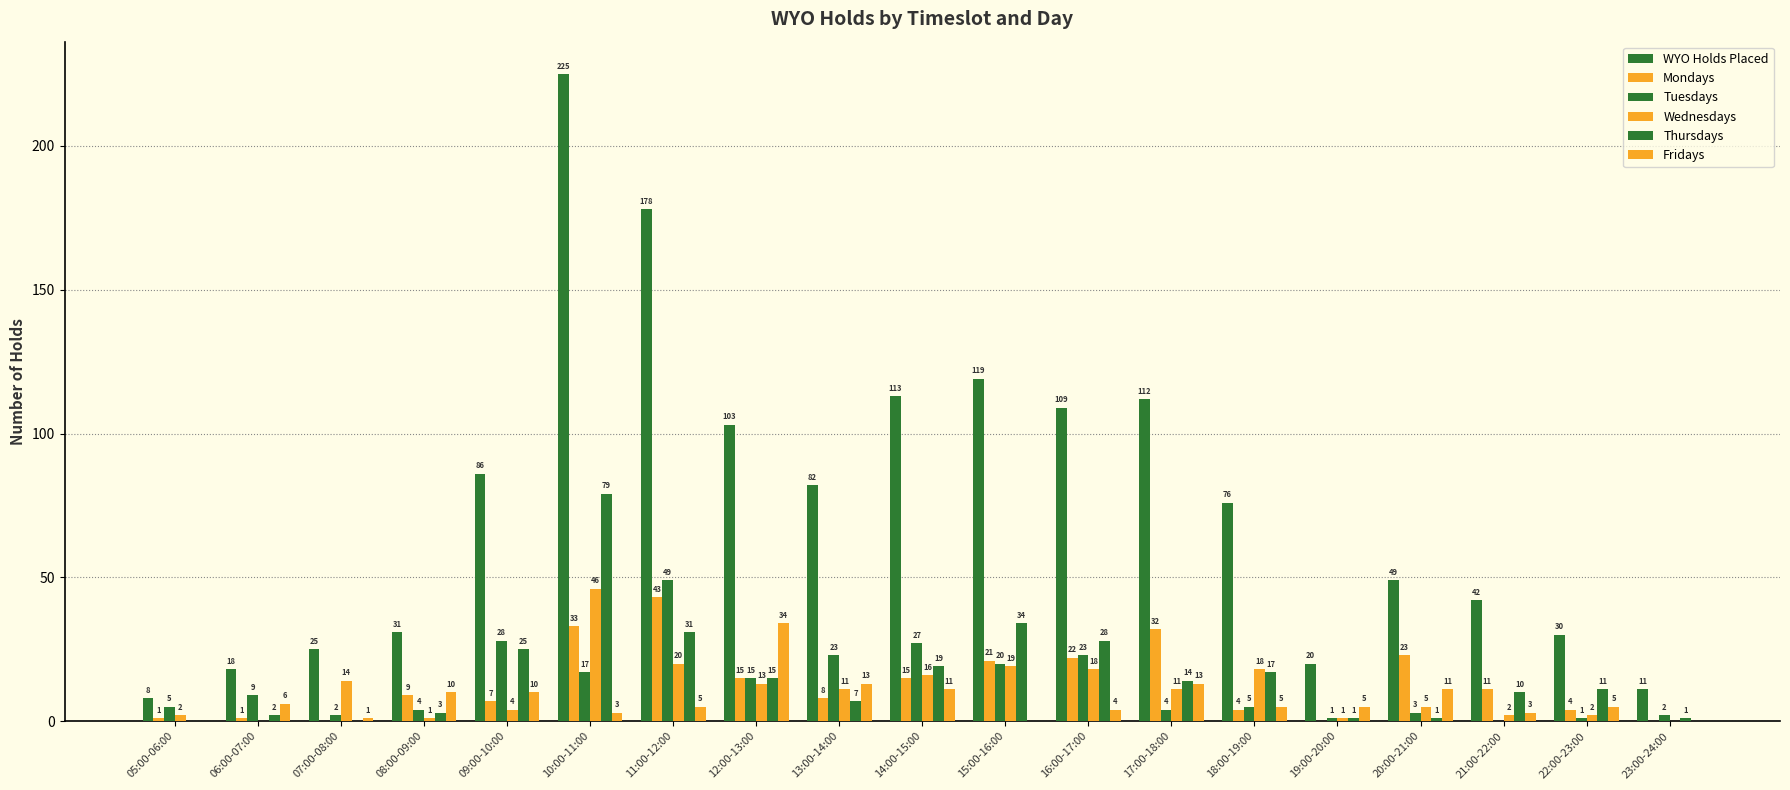

At how many categories does at least one series exceed 188?

1